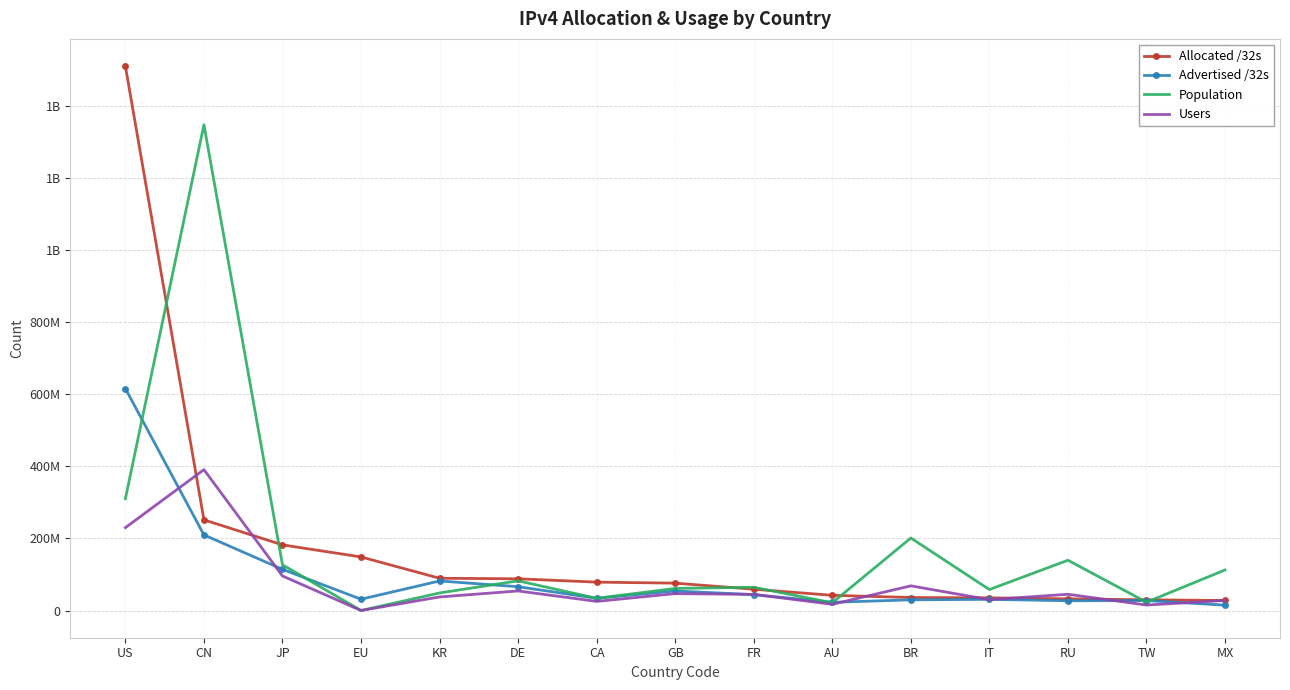

Which series ends up on top after the final intersection of Advertised /32s and Population?

Population